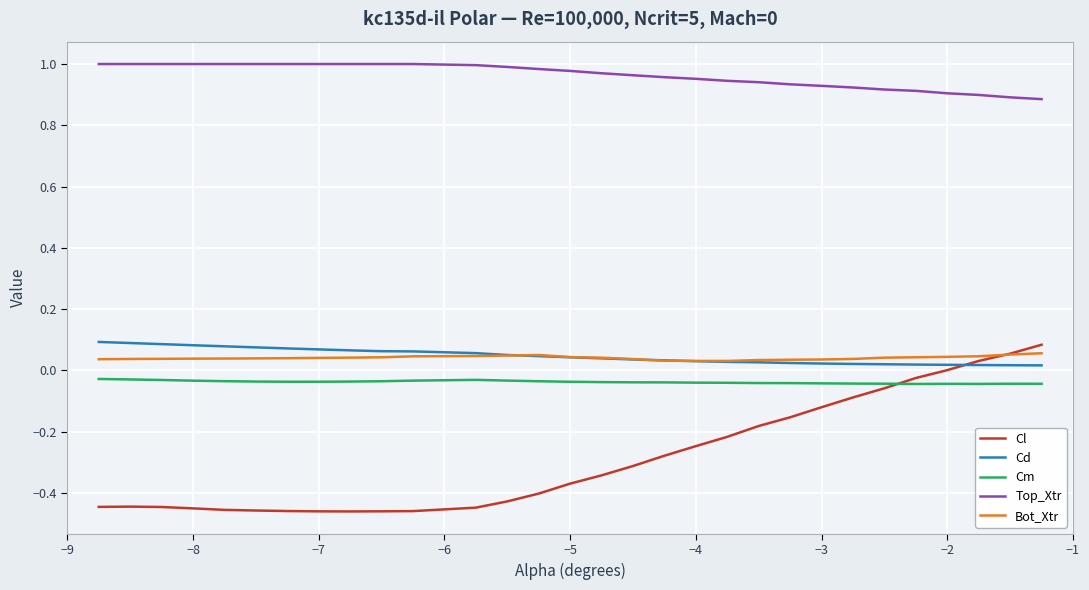

Which series has the widest spread of values?

Cl